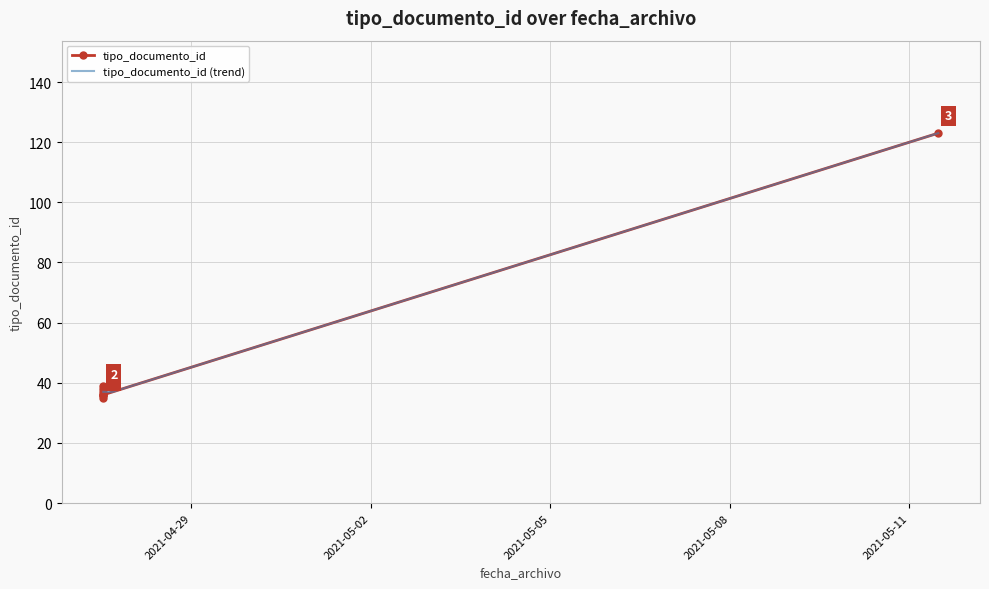

At which category does the chart reach its peak across all series?

2021-05-11 11:33:22